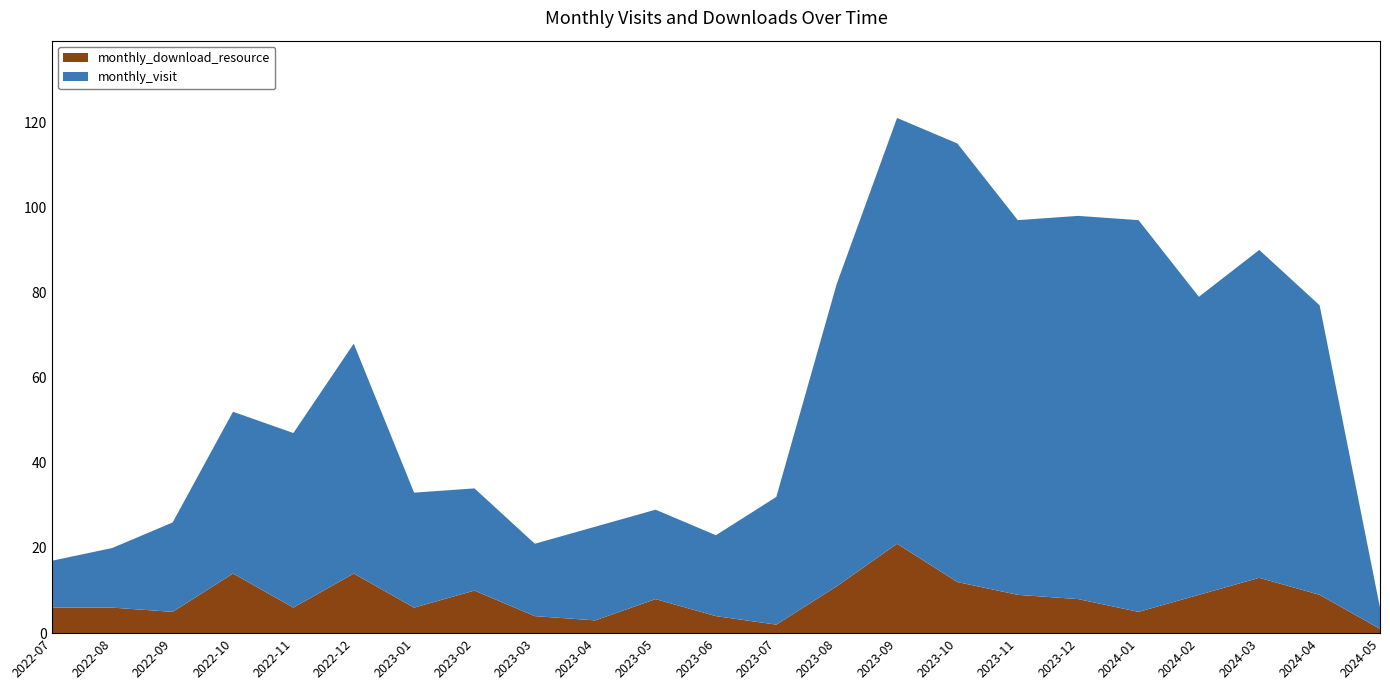

Reading right to left, list all the values displayed in this chart.

monthly_visit: 5	68	77	70	92	90	88	103	100	71	30	19	21	22	17	24	27	54	41	38	21	14	11
monthly_download_resource: 1	9	13	9	5	8	9	12	21	11	2	4	8	3	4	10	6	14	6	14	5	6	6